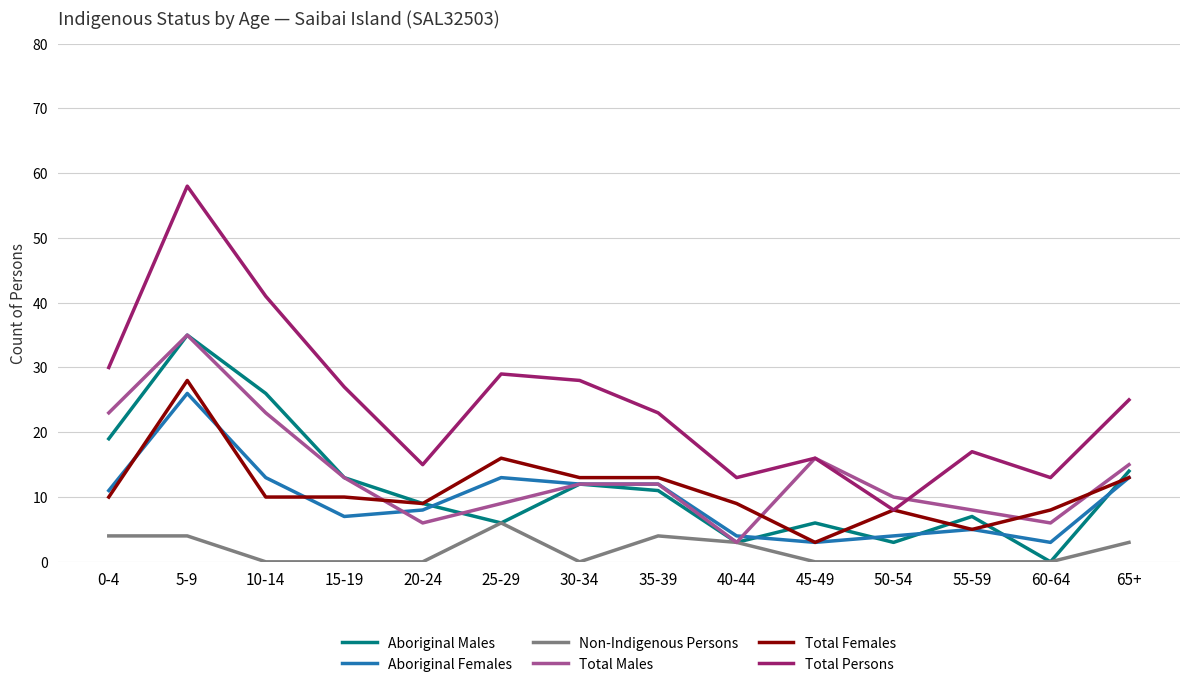

What is the minimum value for Total Persons?

8